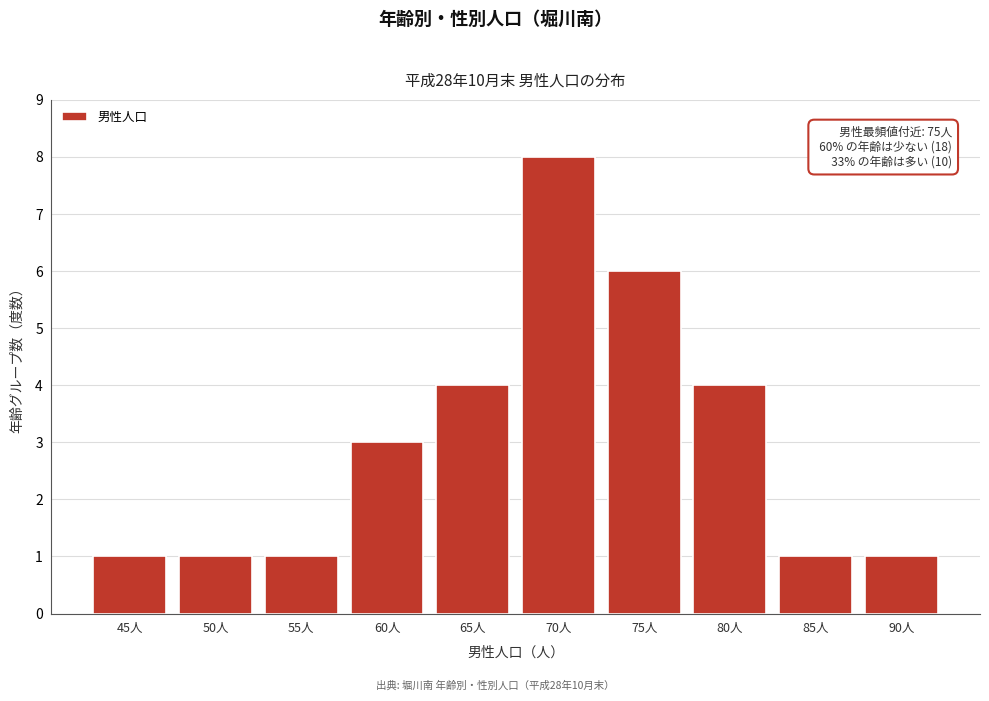

Reading right to left, extract all data points from this chart.

1	1	4	6	8	4	3	1	1	1